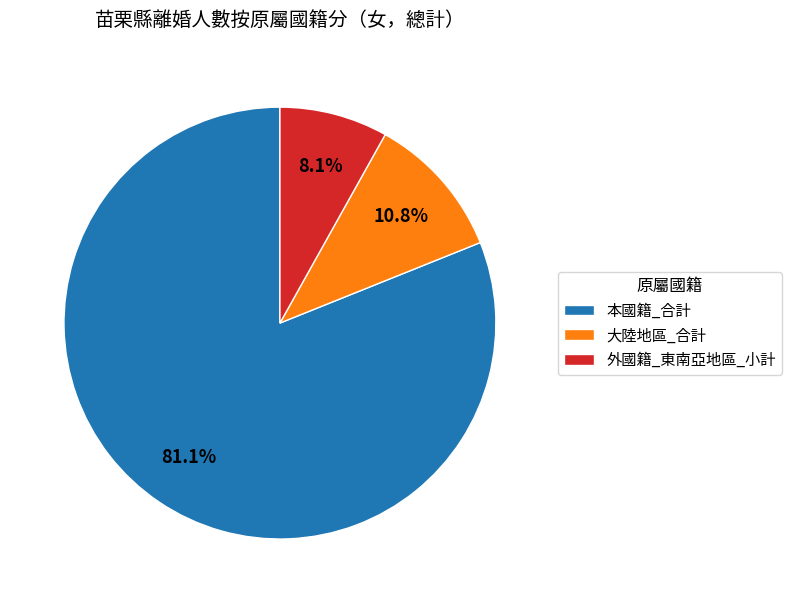

Does 外國籍_東南亞地區_小計 represent more than half of the total?

No